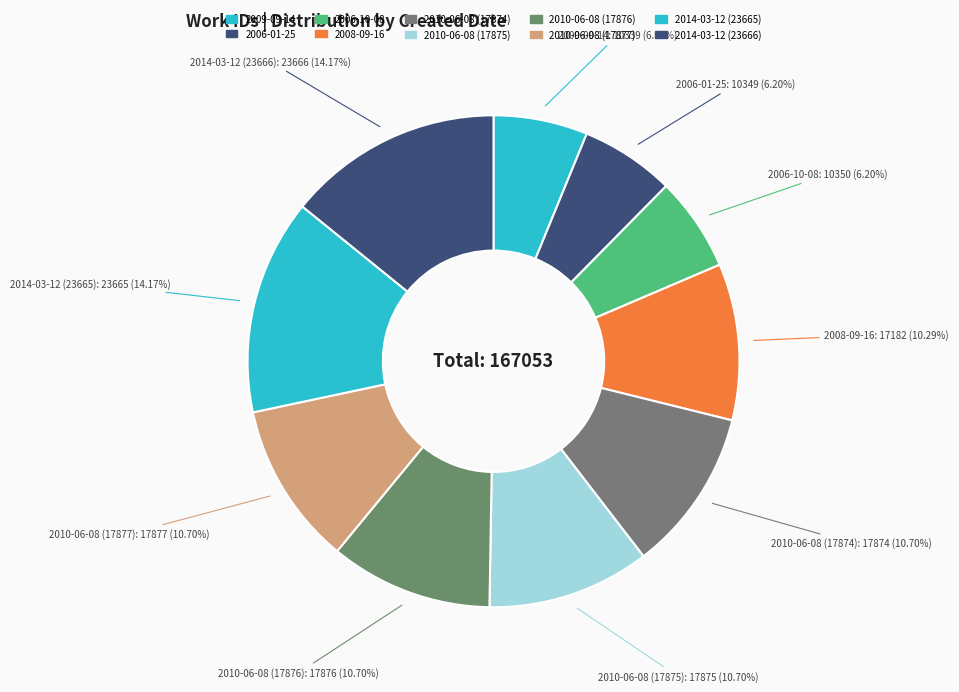

Is there any slice that represents more than half of the pie?

No